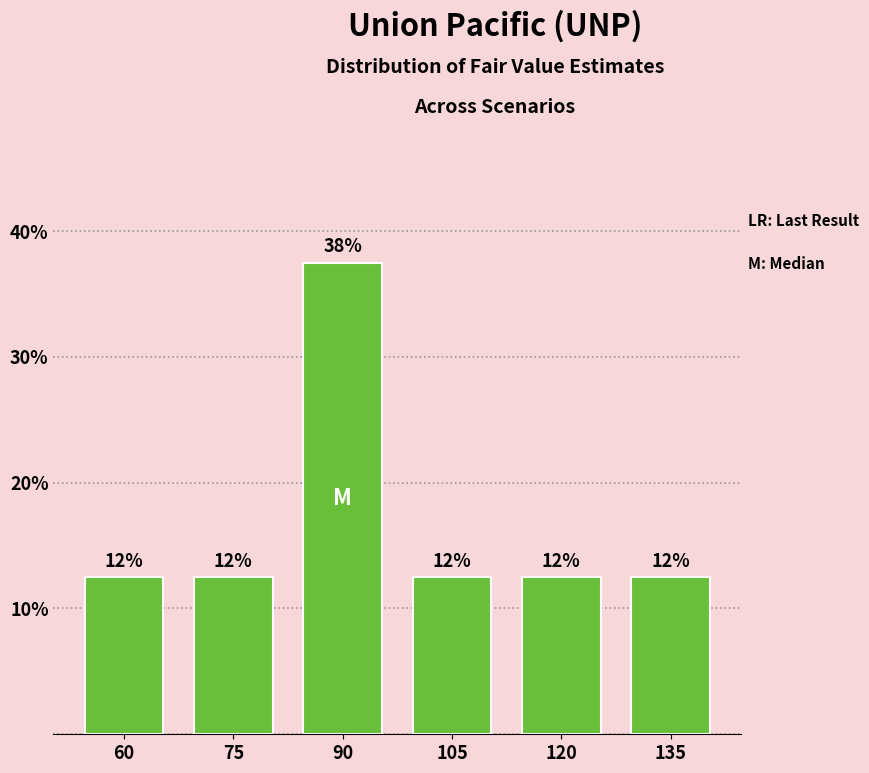

Does the chart contain any negative values?

No